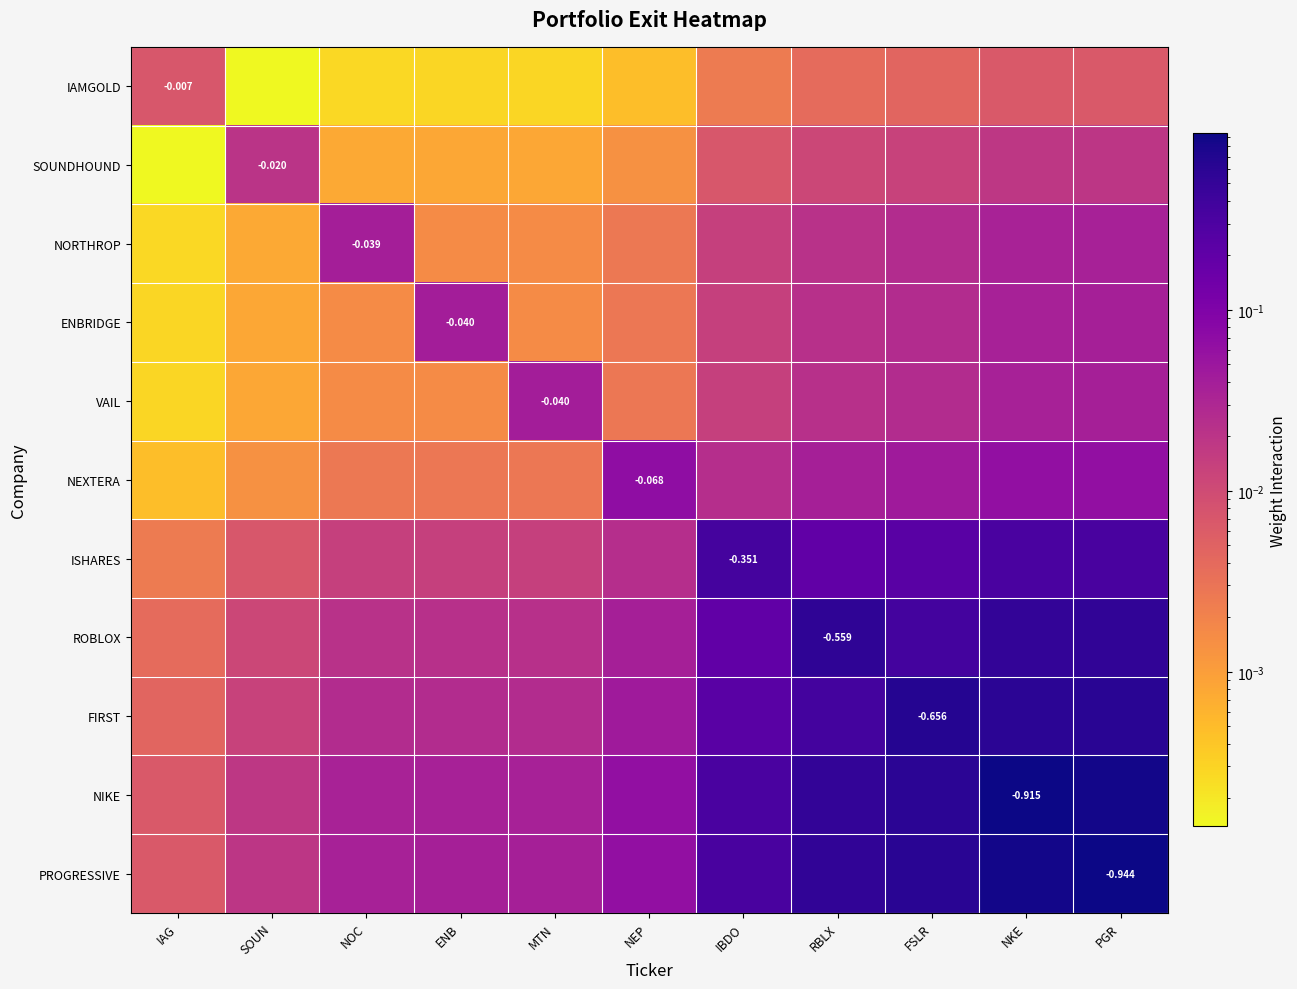

Which category has the lowest value in the NORTHROP series?

IAG